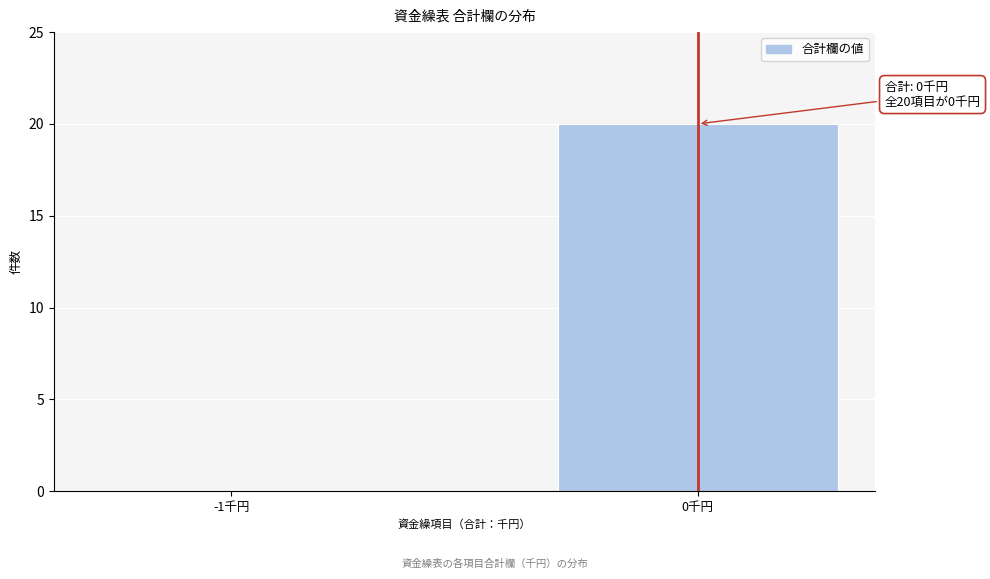

Reading left to right, extract all data points from this chart.

-1千円=0	0千円=20